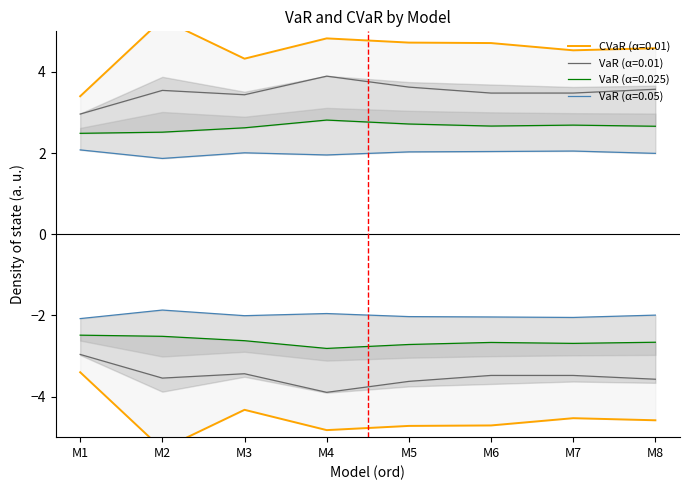

At which category is the sum across all series the highest?

M4